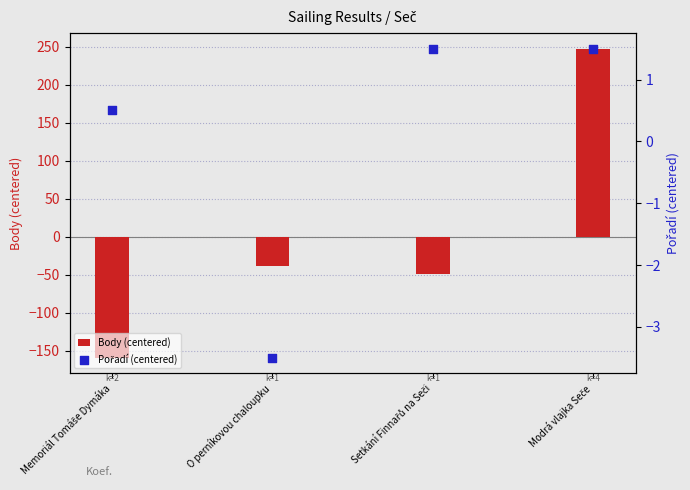

What is the total value across all series at O perníkovou chaloupku?

-42.0